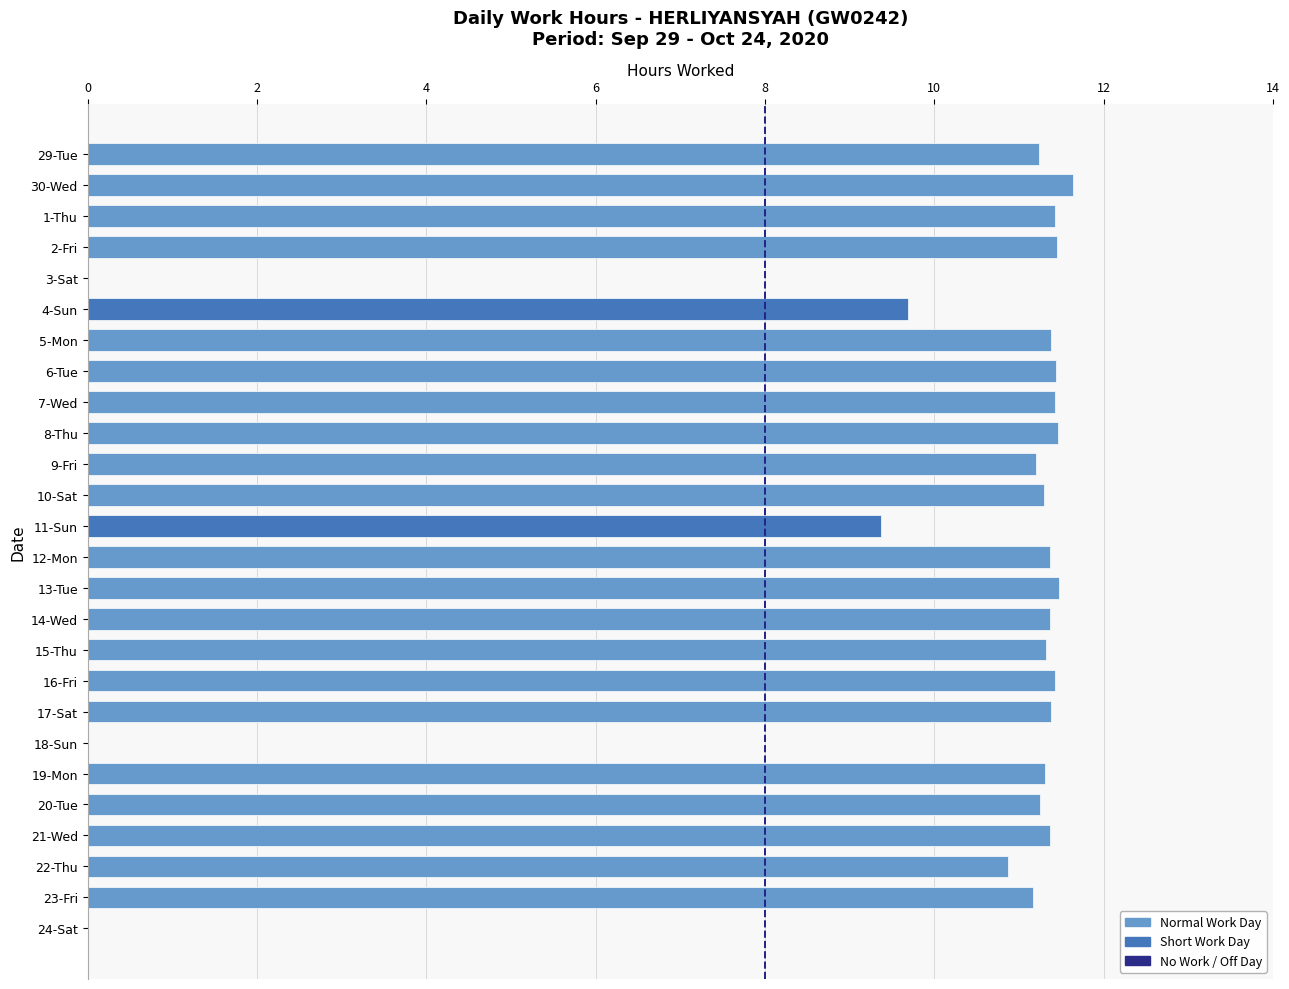

Between 22-Thu and 17-Sat, which is larger?

17-Sat